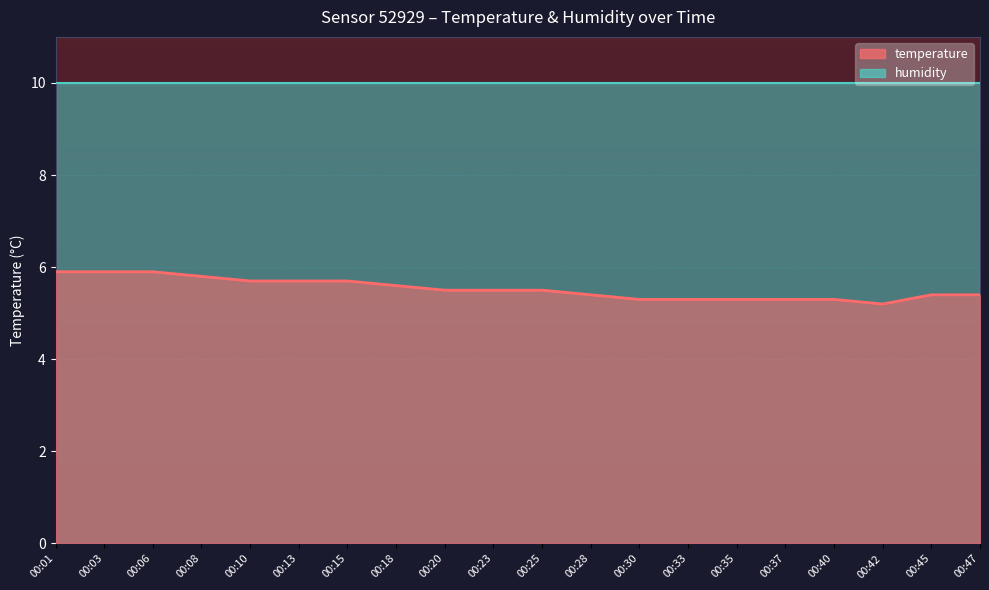

True or false: there are more than 2 points higher than both neighbors.

False